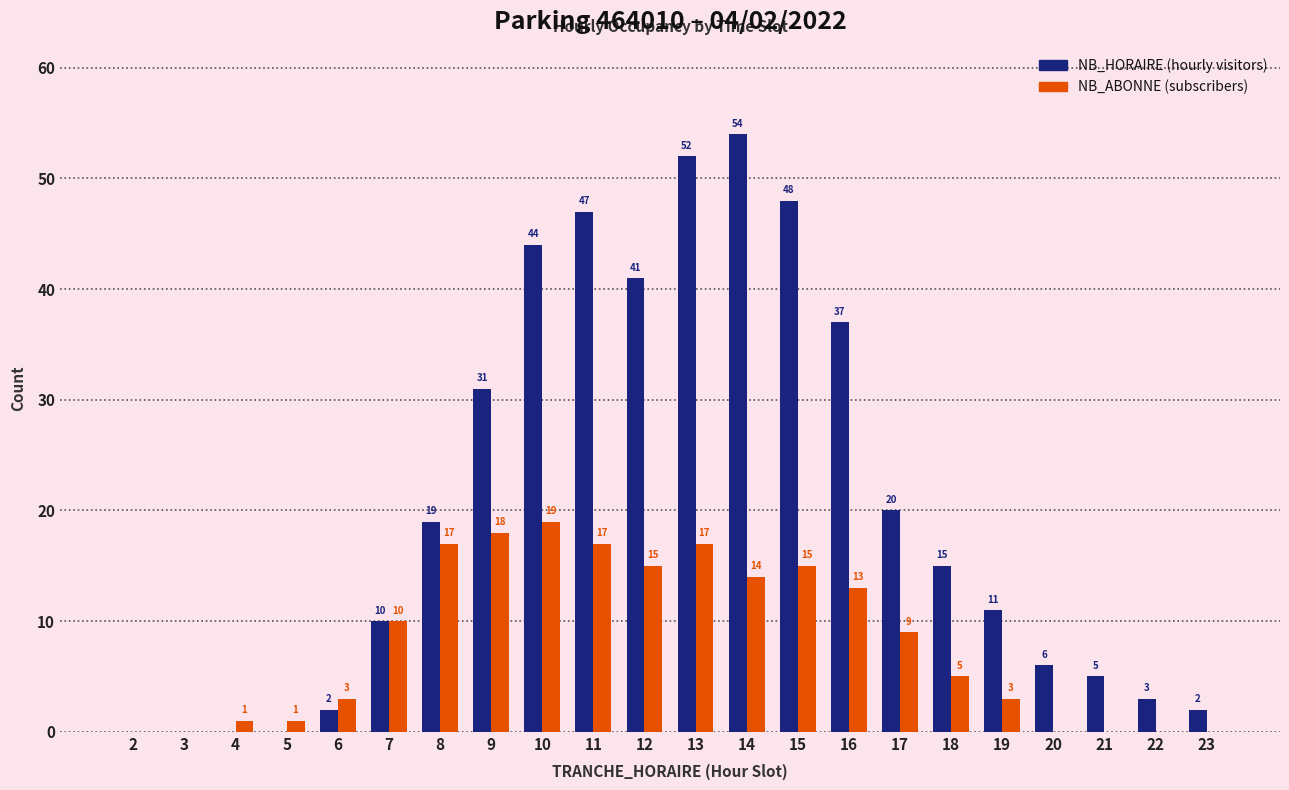

Which category has the highest value across all series?

14